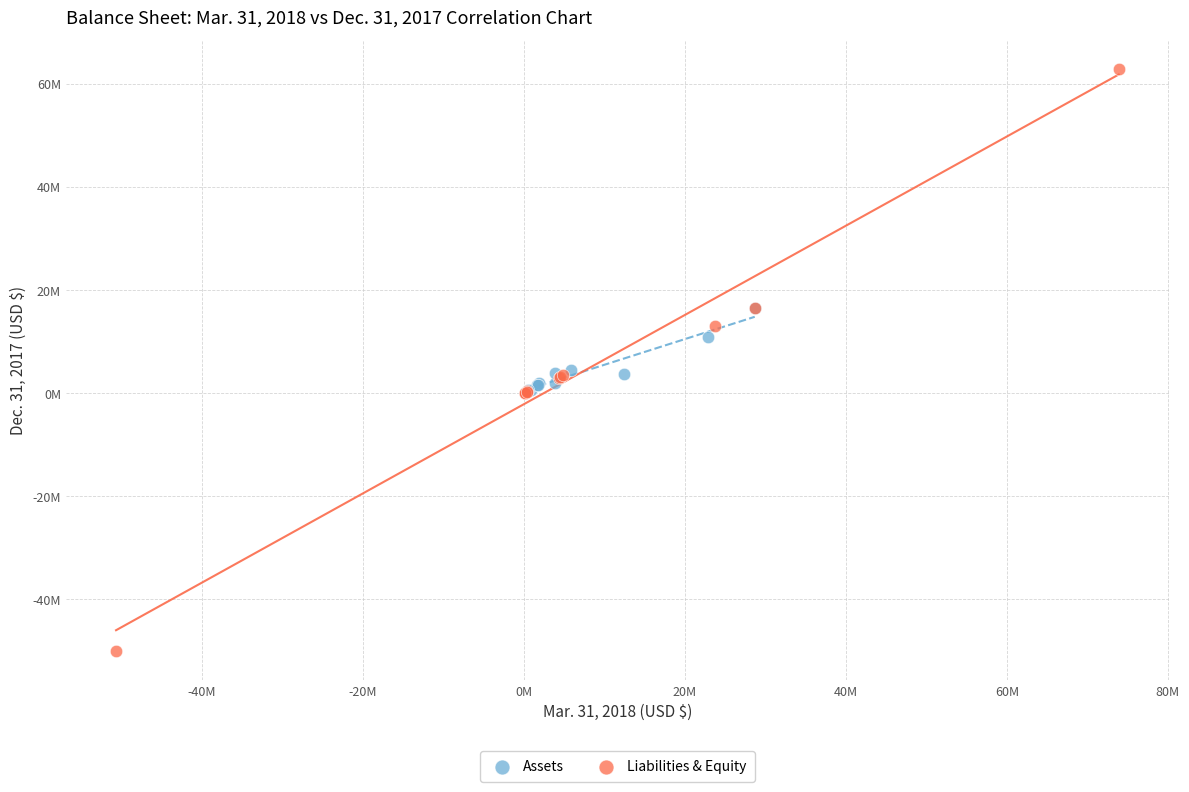

What are all the series names shown in the legend?

Assets, Liabilities & Equity